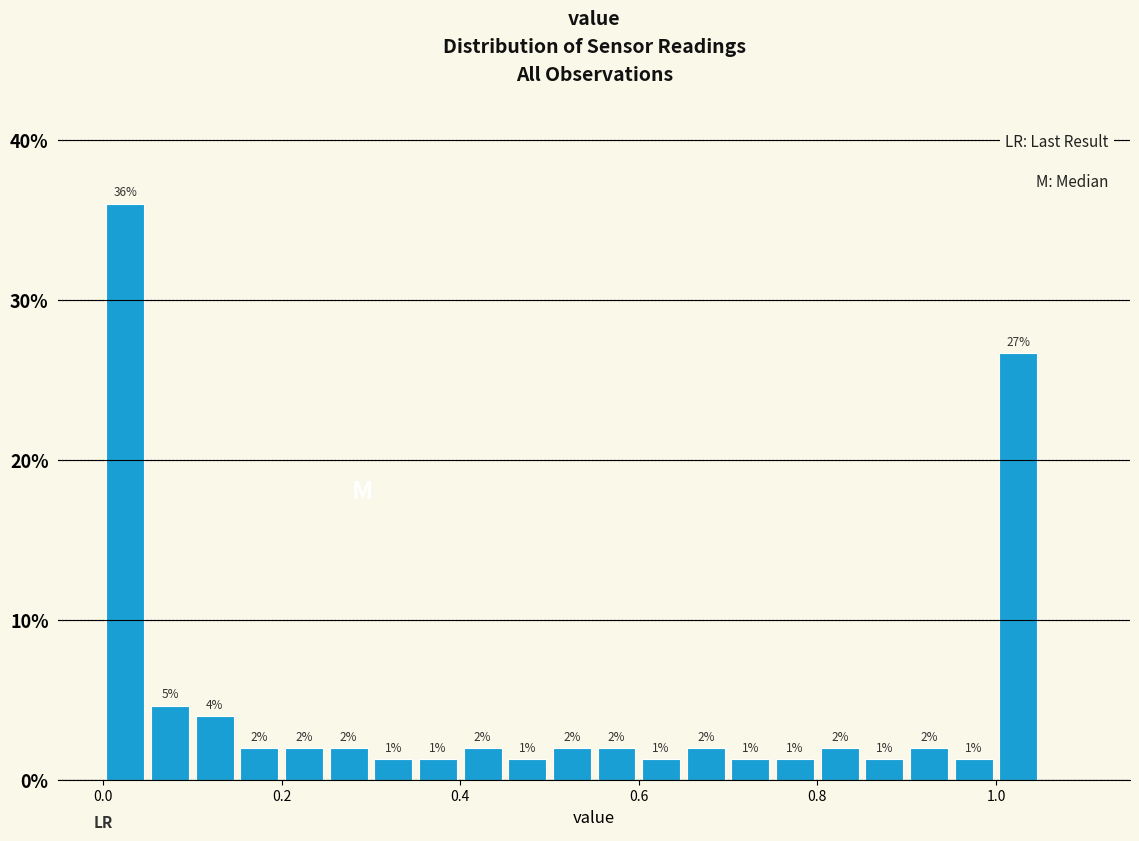

Around what value on the x-axis is the tallest bar? Give the approximate position of its centre, as read against the axis.

0.02